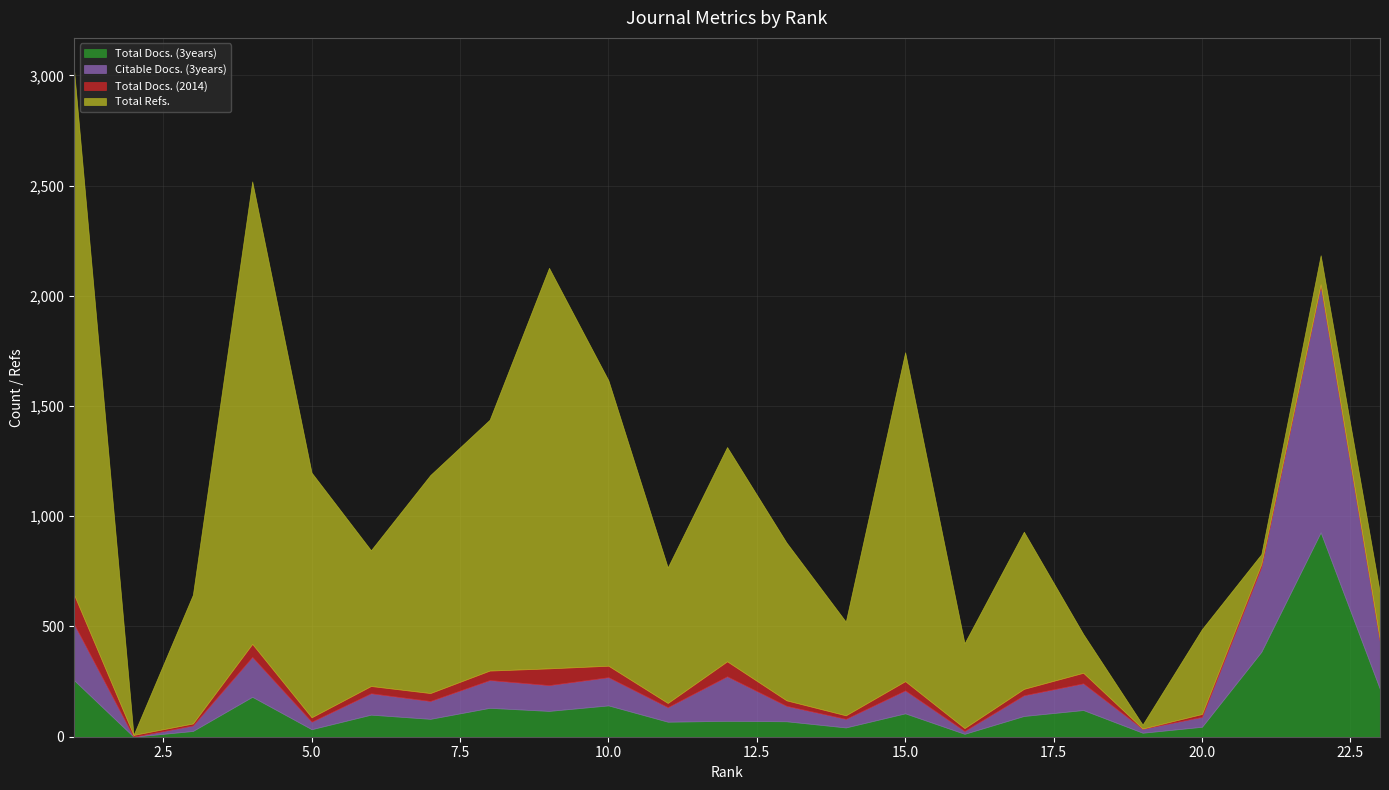

Reading right to left, extract all data points from this chart.

Total Docs. (3years): 23=215	22=927	21=385	20=45	19=18	18=121	17=94	16=13	15=106	14=42	13=70	12=72	11=68	10=142	9=117	8=131	7=81	6=100	5=34	4=181	3=26	2=0	1=256
Citable Docs. (3years): 23=214	22=1120	21=385	20=45	19=18	18=121	17=94	16=13	15=104	14=39	13=70	12=202	11=66	10=128	9=117	8=126	7=81	6=97	5=34	4=181	3=25	2=0	1=254
Total Docs. (2014): 23=6	22=5	21=13	20=13	19=1	18=48	17=29	16=13	15=42	14=16	13=25	12=68	11=19	10=52	9=76	8=43	7=36	6=33	5=20	4=59	3=9	2=8	1=133
Total Refs.: 23=215	22=132	21=45	20=385	19=18	18=176	17=713	16=385	15=1492	14=425	13=716	12=972	11=615	10=1295	9=1817	8=1138	7=989	6=616	5=1110	4=2098	3=584	2=0	1=2376